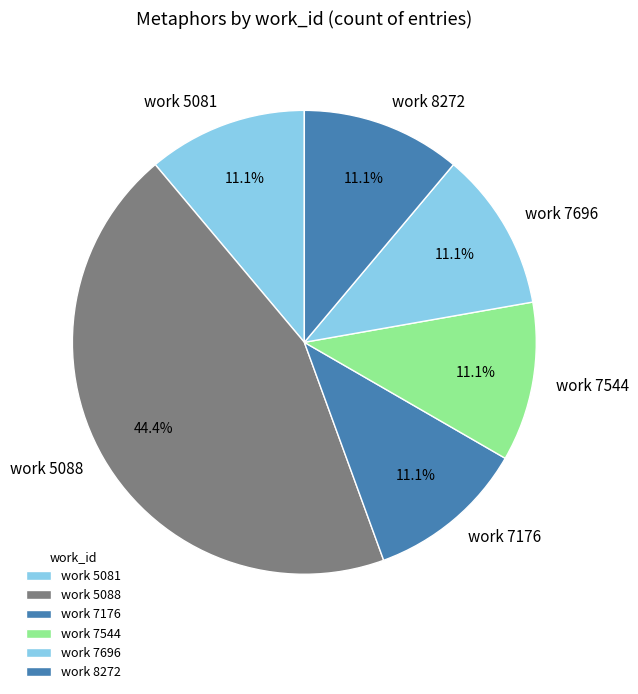

Which category has the biggest portion of the pie?

work 5088